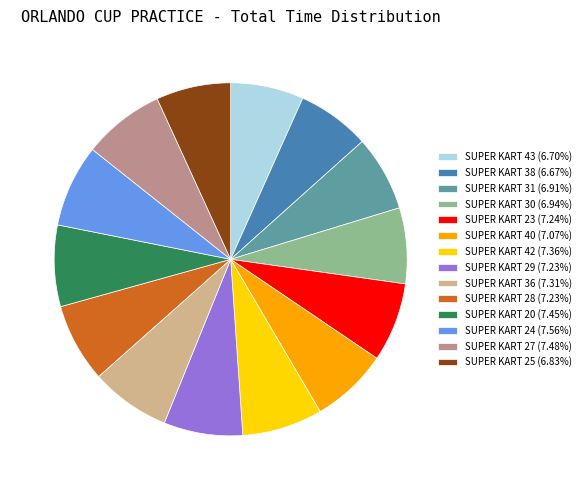

Does SUPER KART 24 account for over 50% of the chart?

No